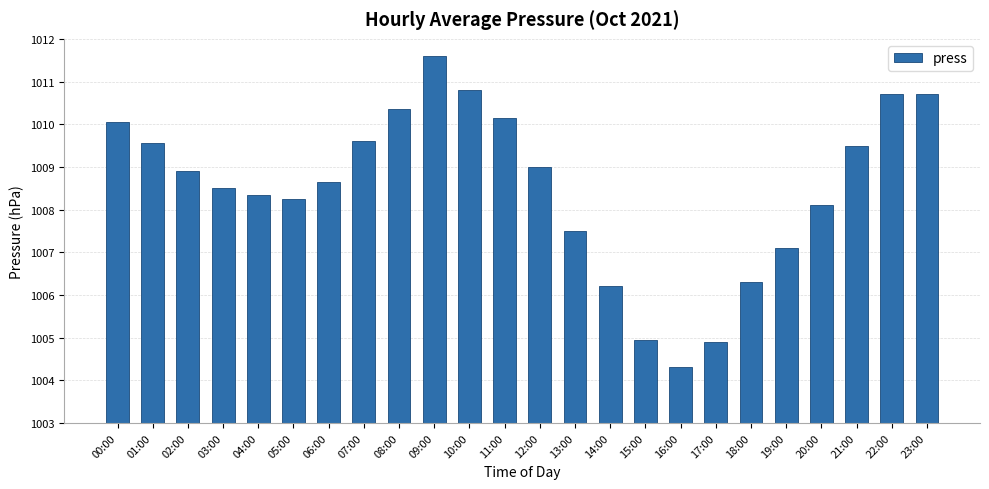

Where does the data first go above 1008?

00:00